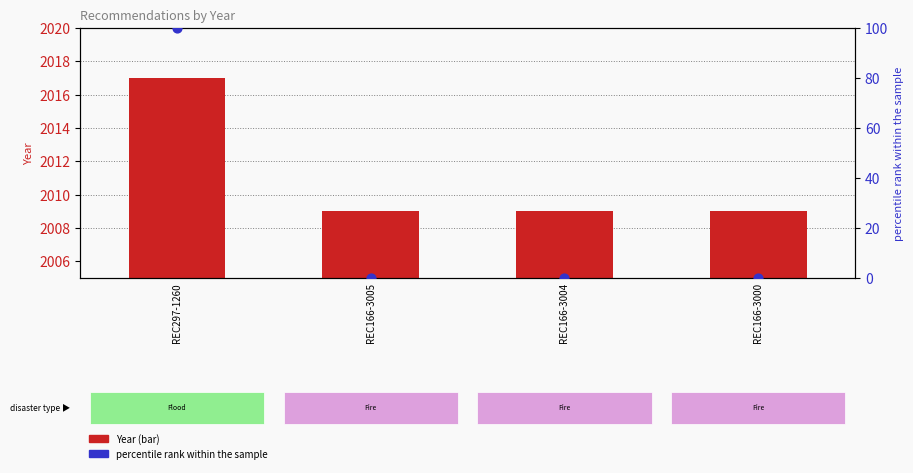

Which series has the largest total across all categories?

Year